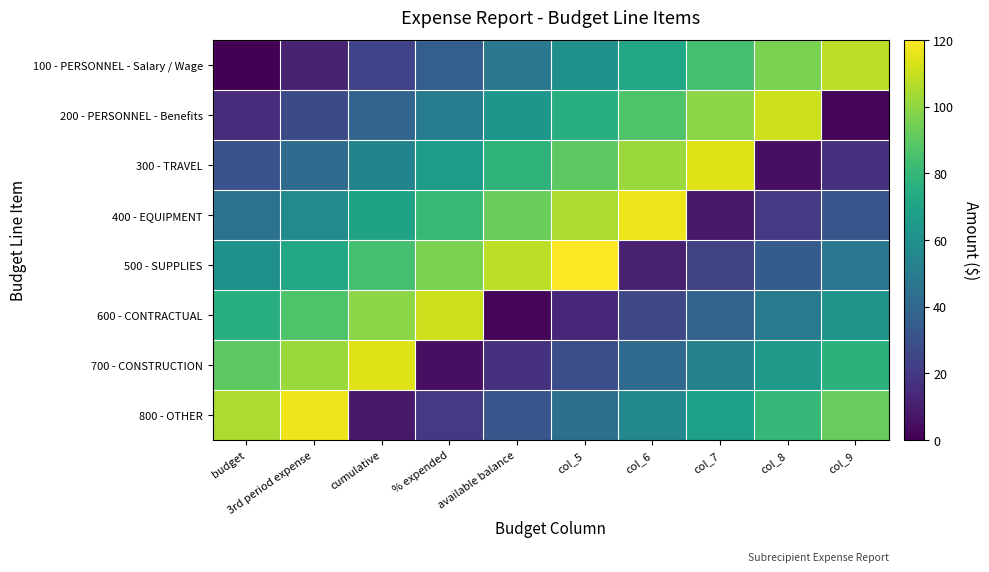

At how many categories does at least one series exceed 45?

10